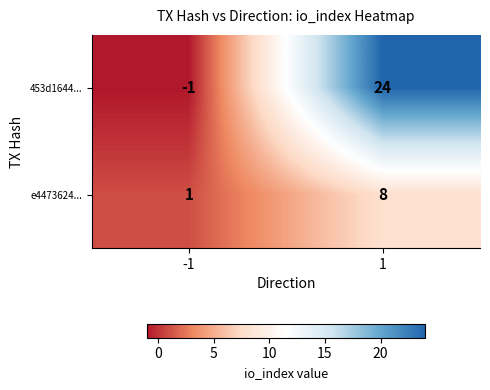

True or false: 453d1644... has a value of 24 at 1.

True